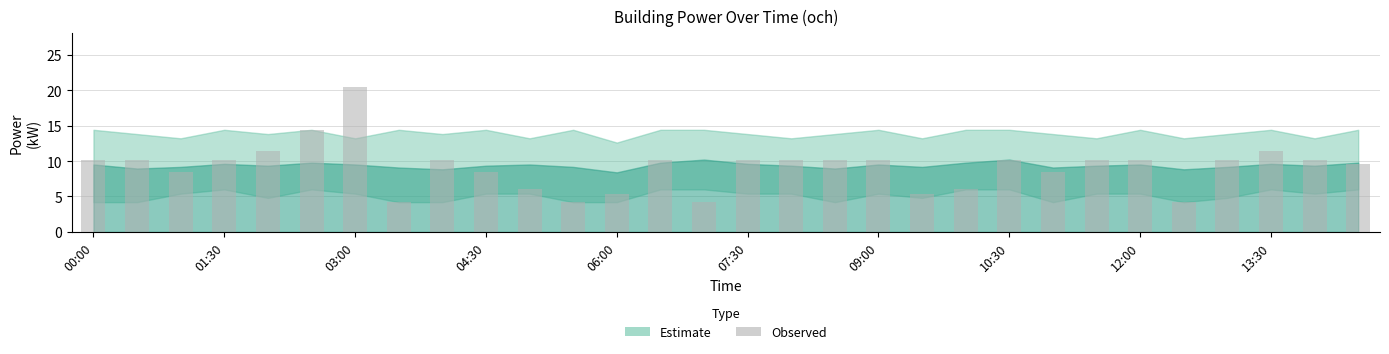

Reading right to left, extract all data points from this chart.

9.6	10.2	11.4	10.2	4.2	10.2	10.2	8.4	10.2	6.0	5.4	10.2	10.2	10.2	10.2	4.2	10.2	5.4	4.2	6.0	8.4	10.2	4.2	20.4	14.4	11.4	10.2	8.4	10.2	10.2